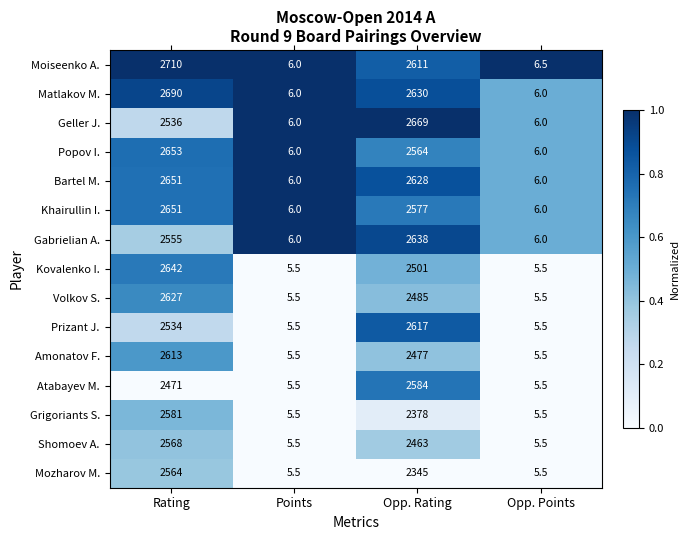

What is the approximate value of Volkov S. at Points?

5.5